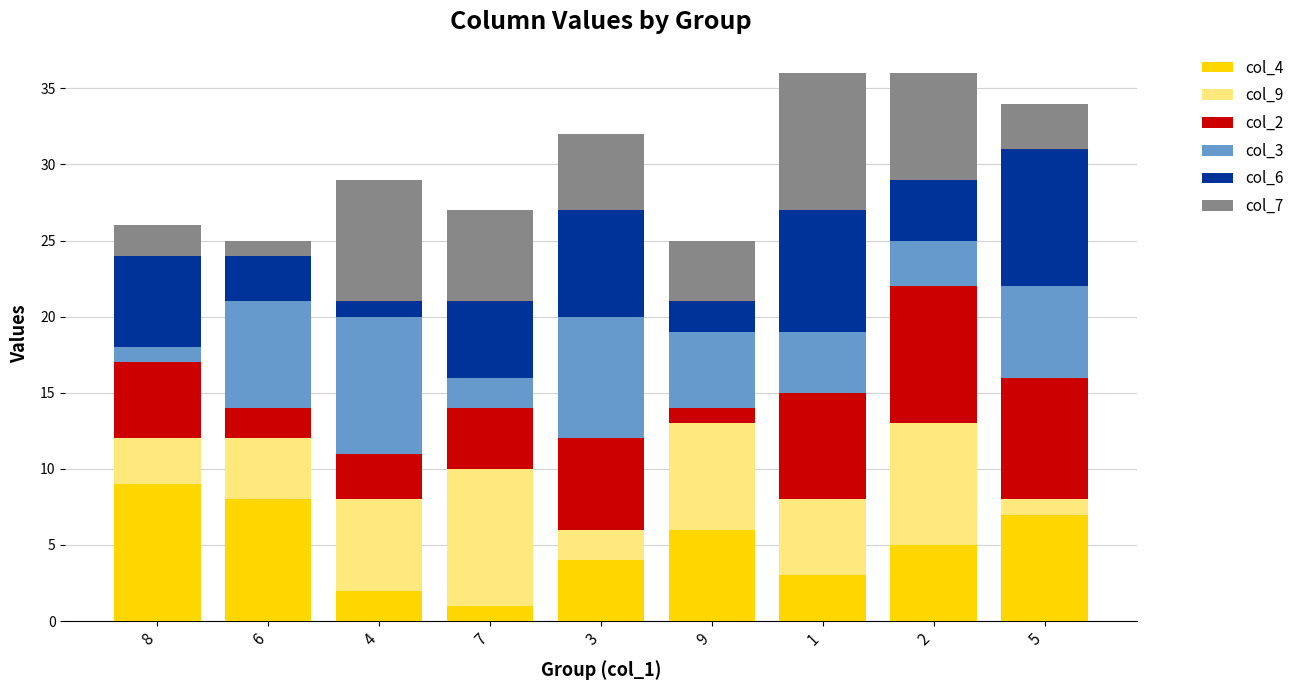

The col_4 series shows 12 at 5. True or false?

False